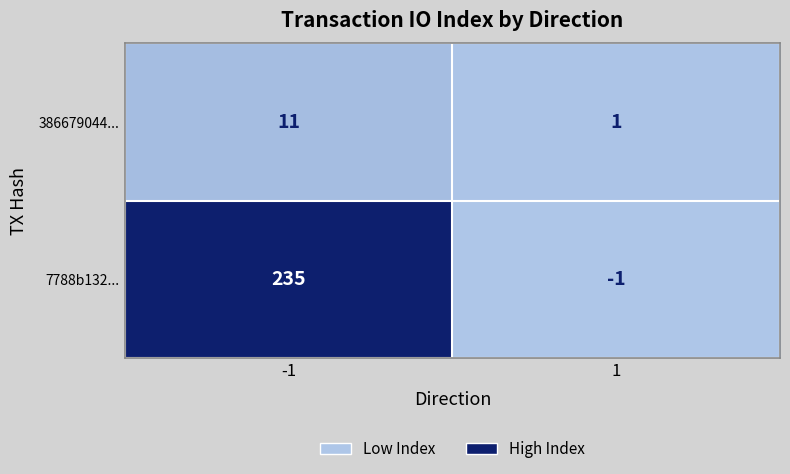

Which series has the widest spread of values?

7788b132...